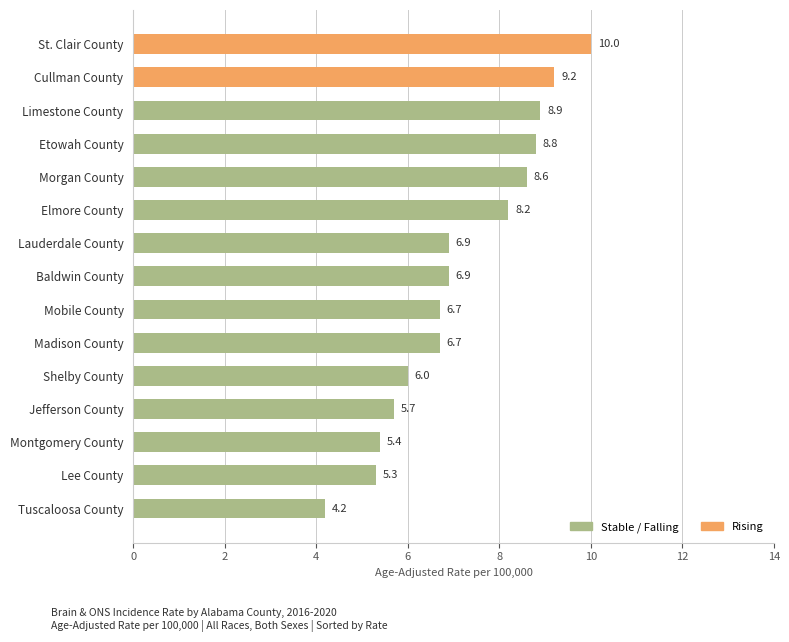

Reading top to bottom, what are all the values shown in this chart?

10.0	9.2	8.9	8.8	8.6	8.2	6.9	6.9	6.7	6.7	6.0	5.7	5.4	5.3	4.2